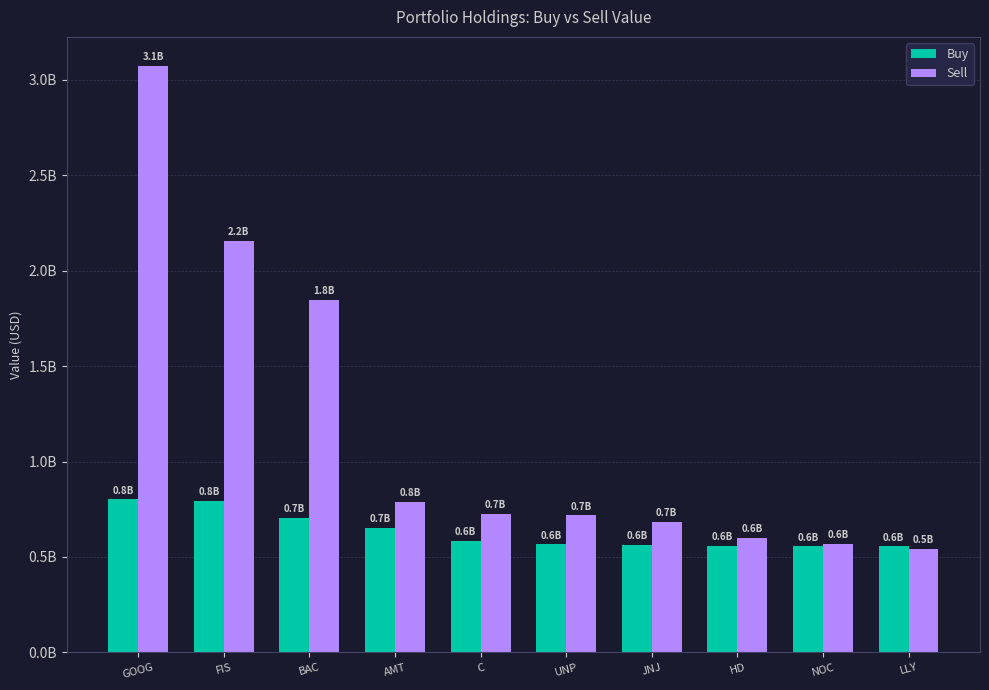

What is the sum of the Sell values at LLY and BAC?

2.4